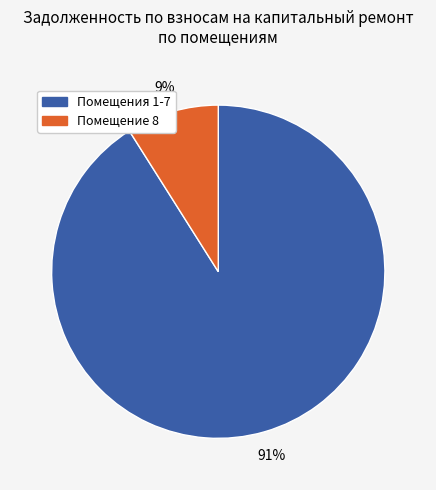

To the nearest percent, what is the average slice percentage?

50%